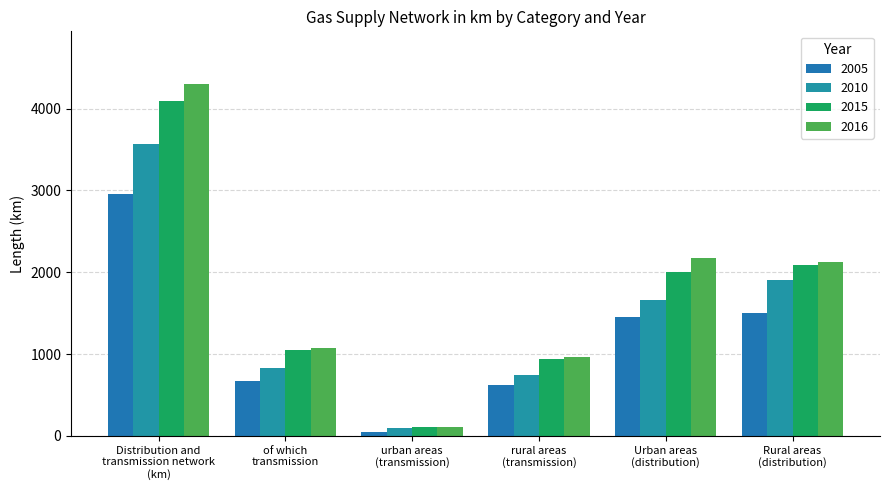

What is the lowest value of the 2005 series?

50.7